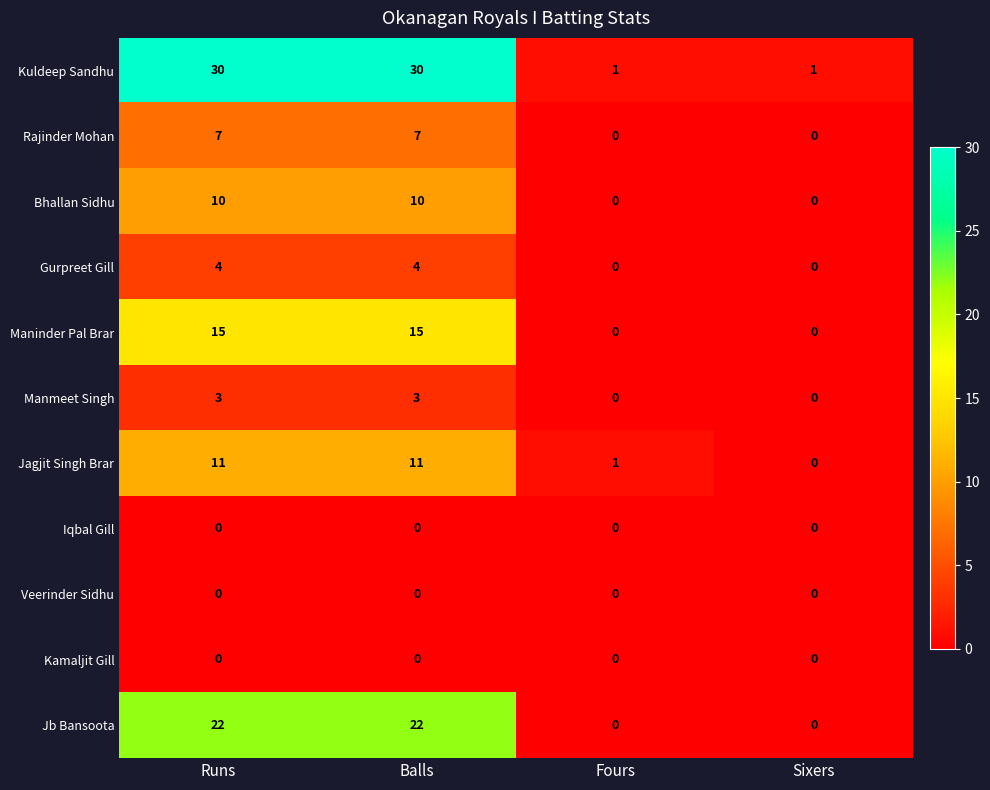

How many values in the Bhallan Sidhu series are below 10?

2